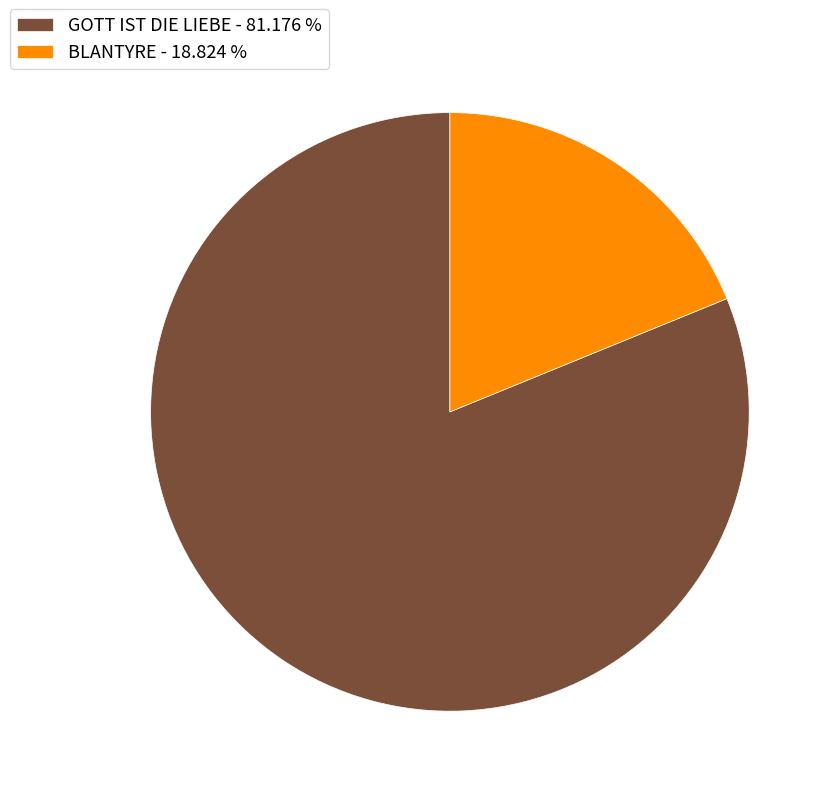

Is there any slice that represents more than half of the pie?

Yes